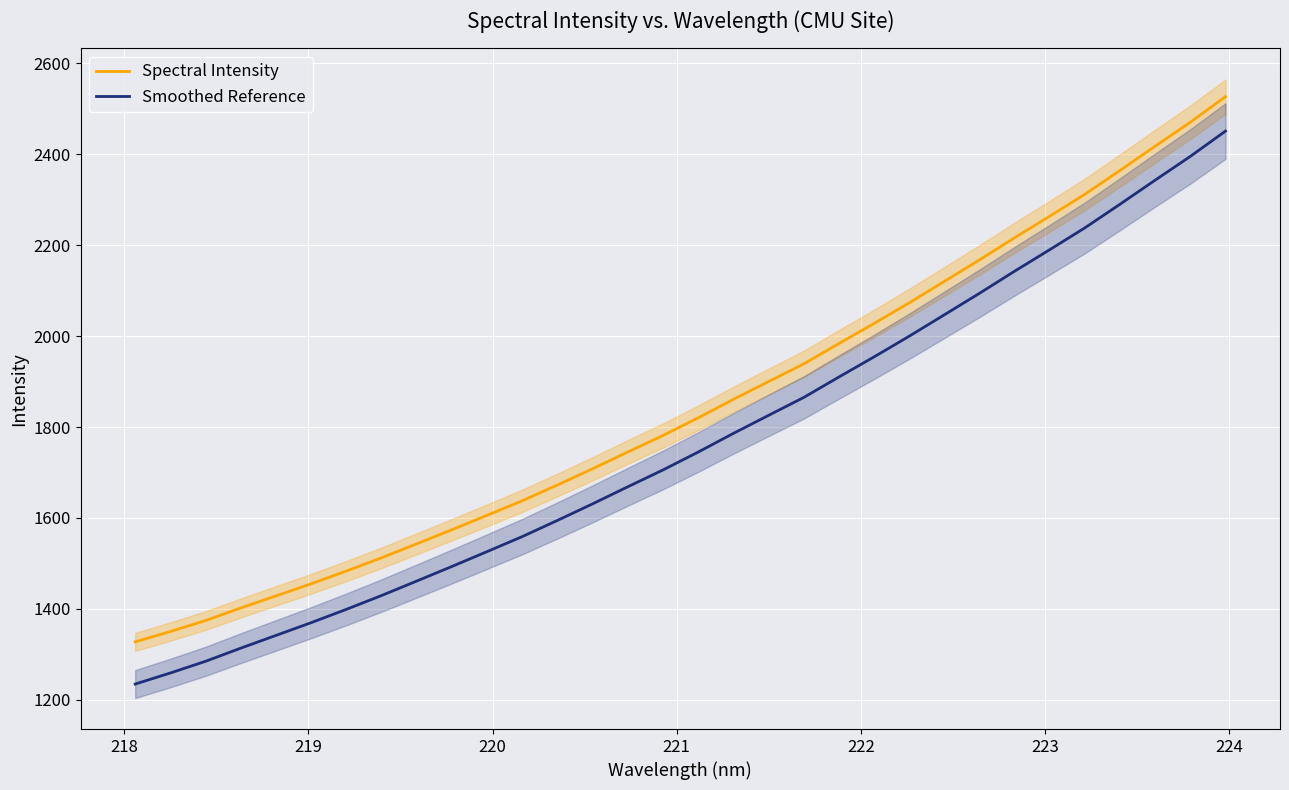

What is the highest value of the Smoothed Reference series?

2451.2